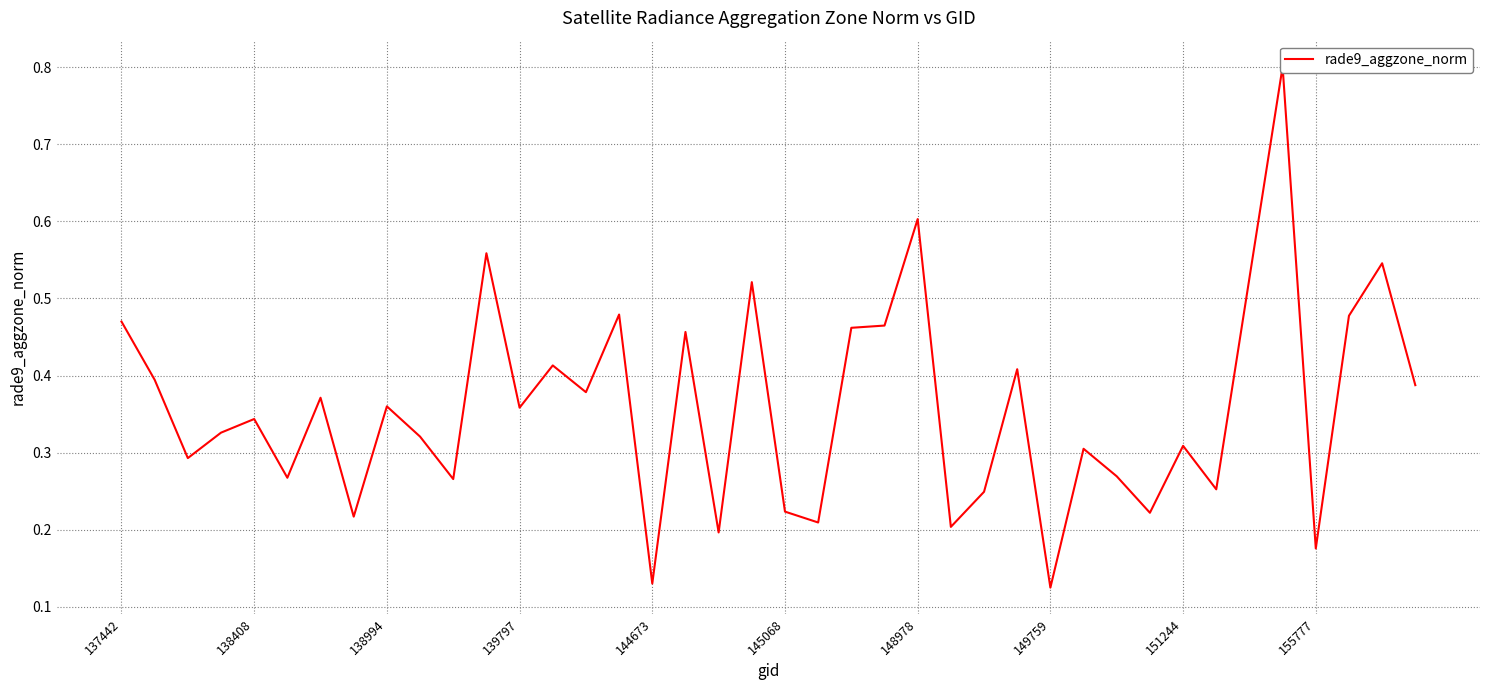

How many points are higher than both their immediate neighbors (excluding endpoints)?

14